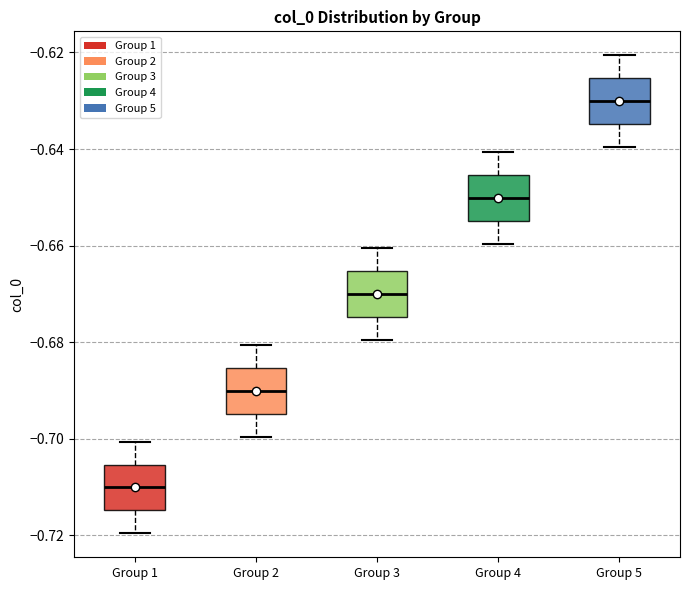

Which box's median line is the highest?

Group 5